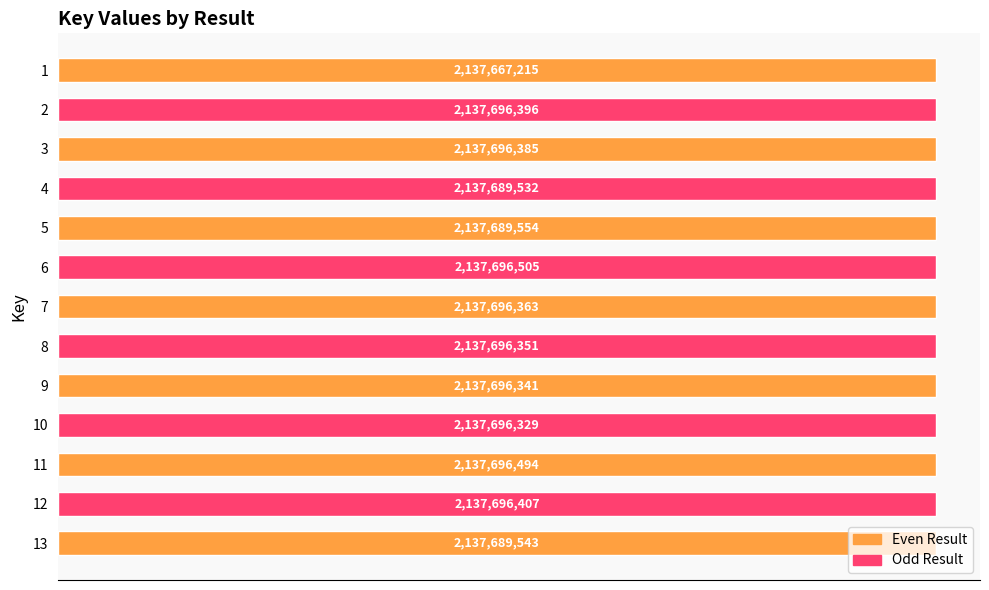

Are the bars horizontal?

Yes